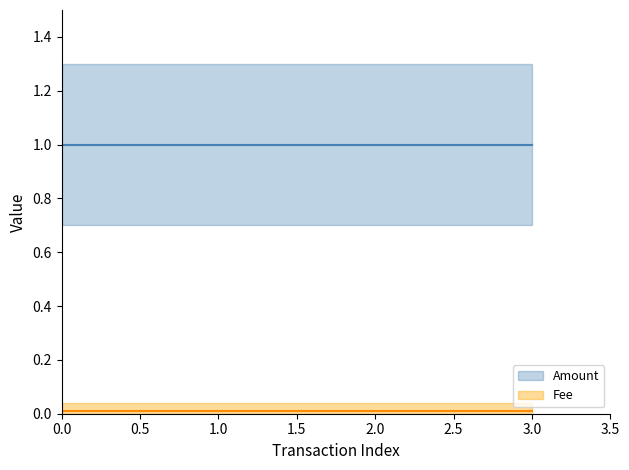

At 2024-05-16 14:56:09, list the series in order from smallest to largest.

Fee, Amount